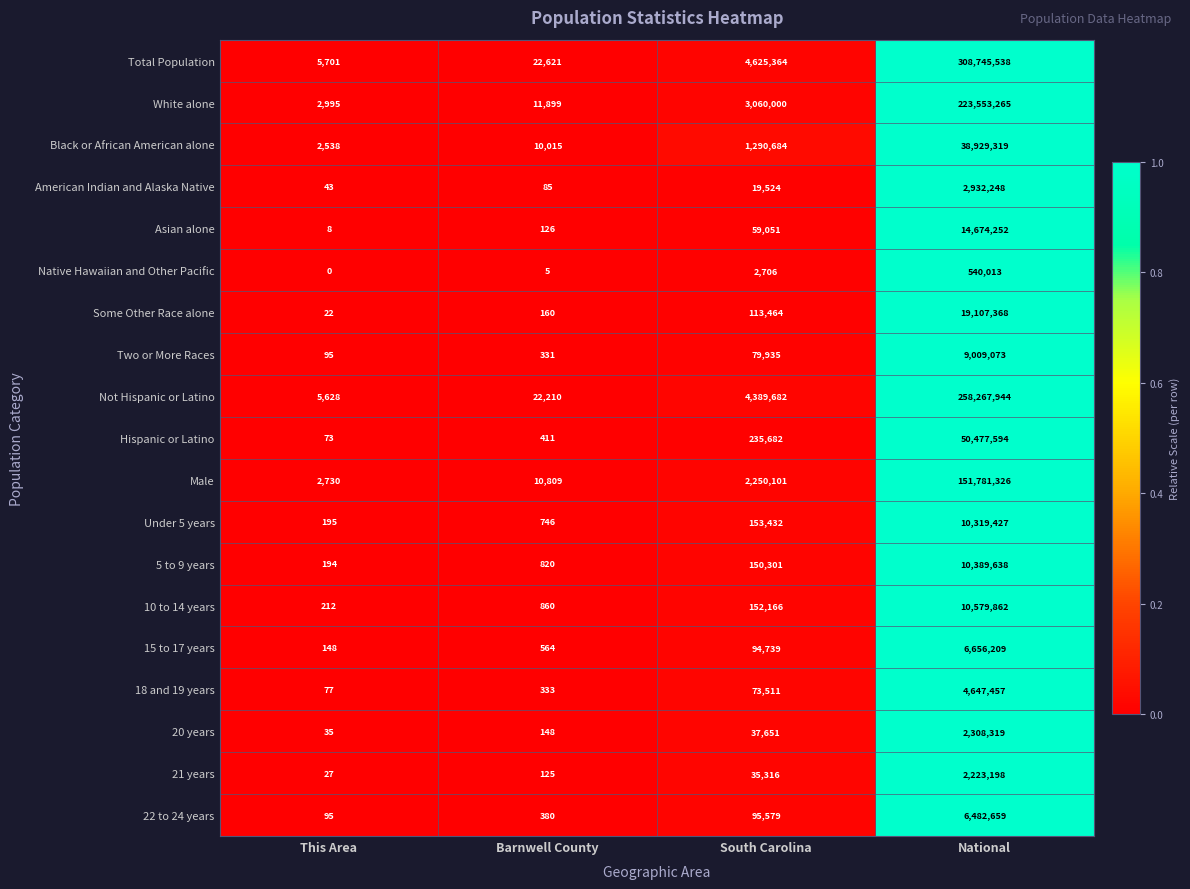

The 22 to 24 years series shows 53 at This Area. True or false?

False